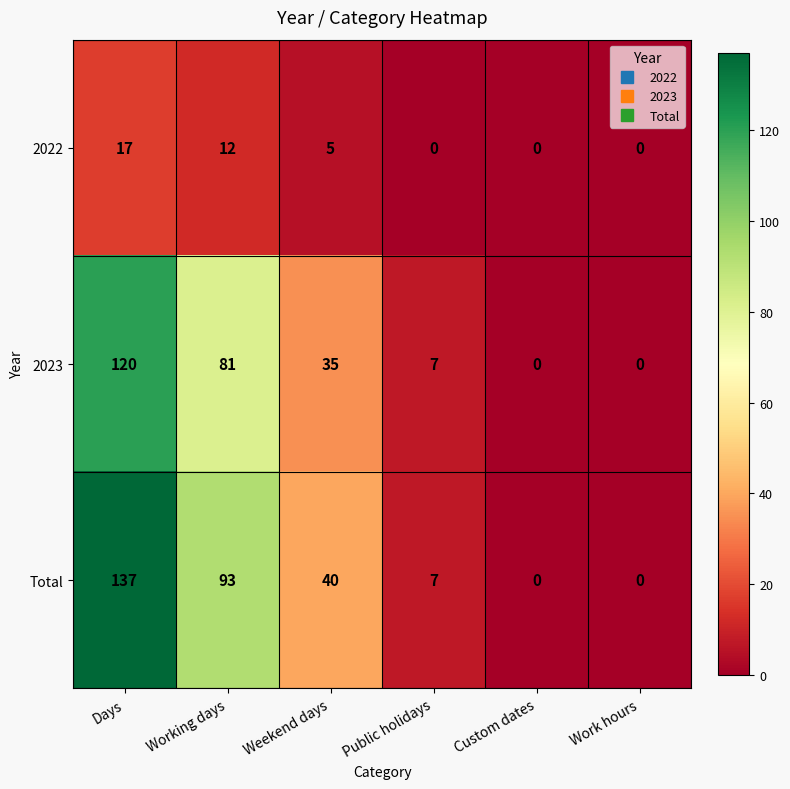

Which series changed the most between Weekend days and Custom dates?

Total